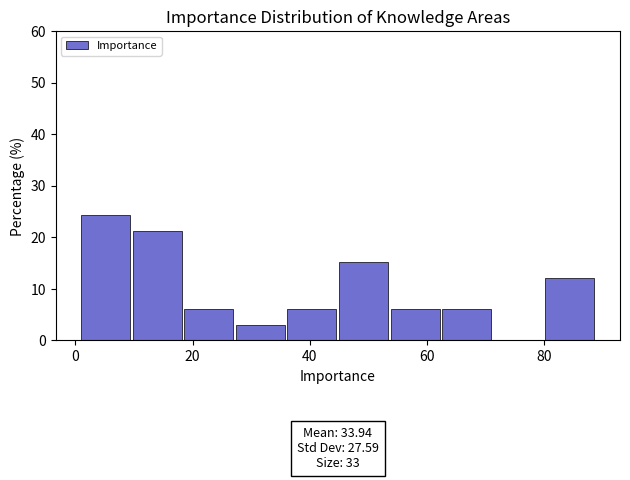

Over which range of the x-axis is the bar tallest?

1.0 to 9.8